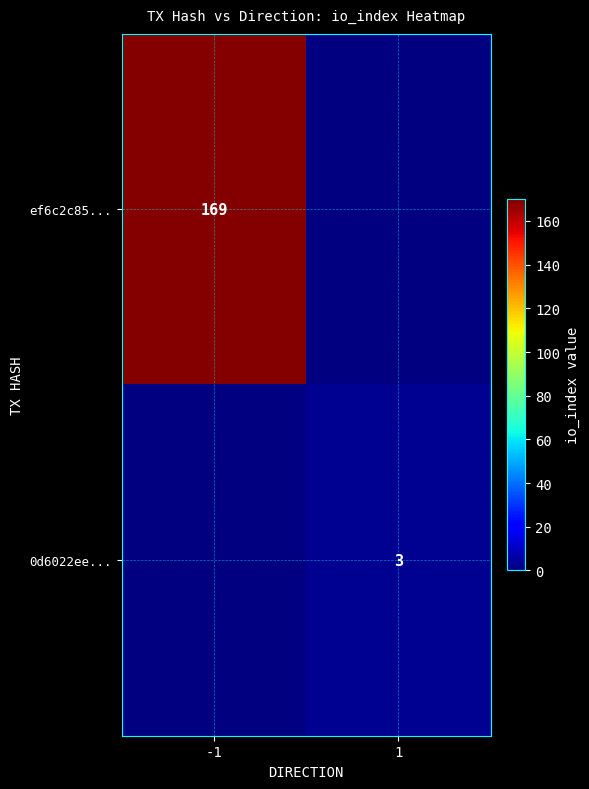

The 0d6022ee... series shows 2 at 1. True or false?

False